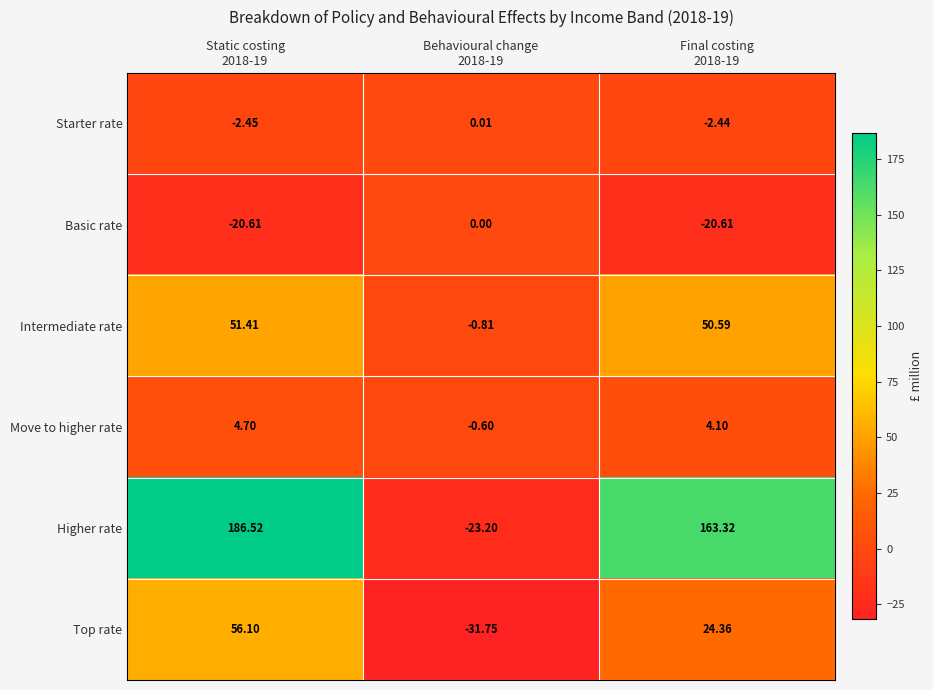

How many values in the Top rate series exceed 24?

2